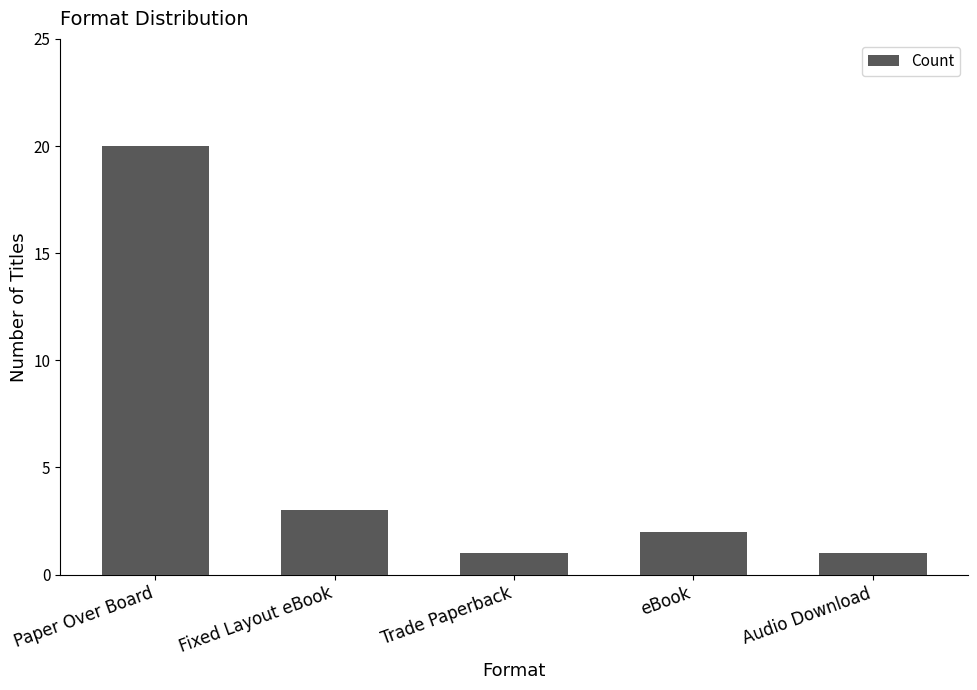

What is the sum of all values?

27